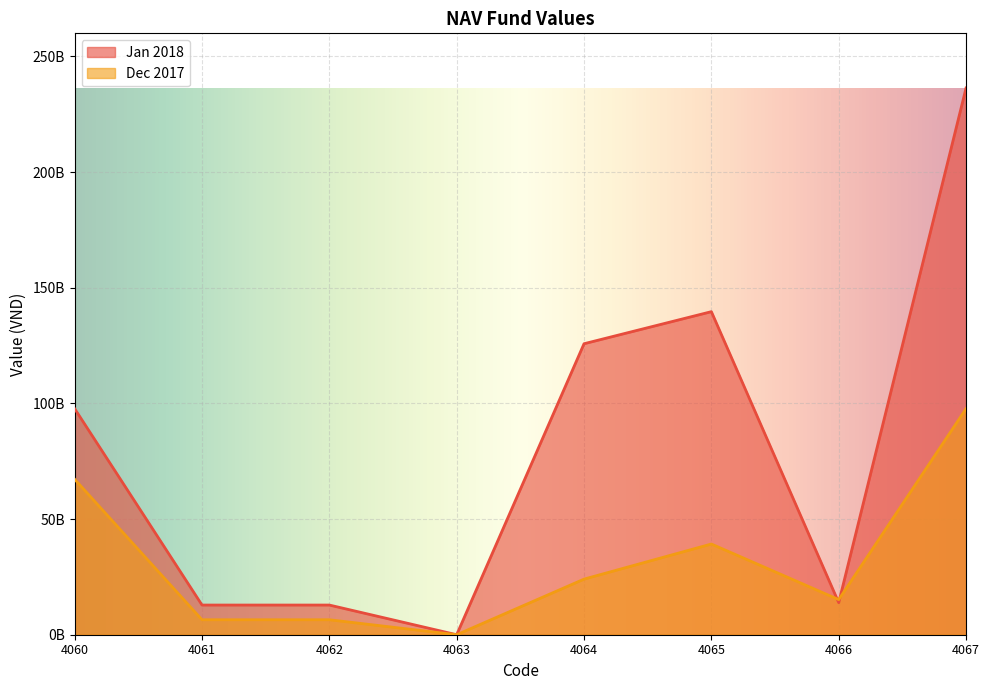

Reading left to right, transcribe all the data shown in this chart.

Jan 2018: 4060=97706358825	4061=12827882139	4062=12827882139	4063=0	4064=125776678850	4065=139638583041	4066=13861904191	4067=236310919814
Dec 2017: 4060=67205001869	4061=6470523201	4062=6470523201	4063=0	4064=24030833755	4065=39205777000	4066=15174943245	4067=97706358825